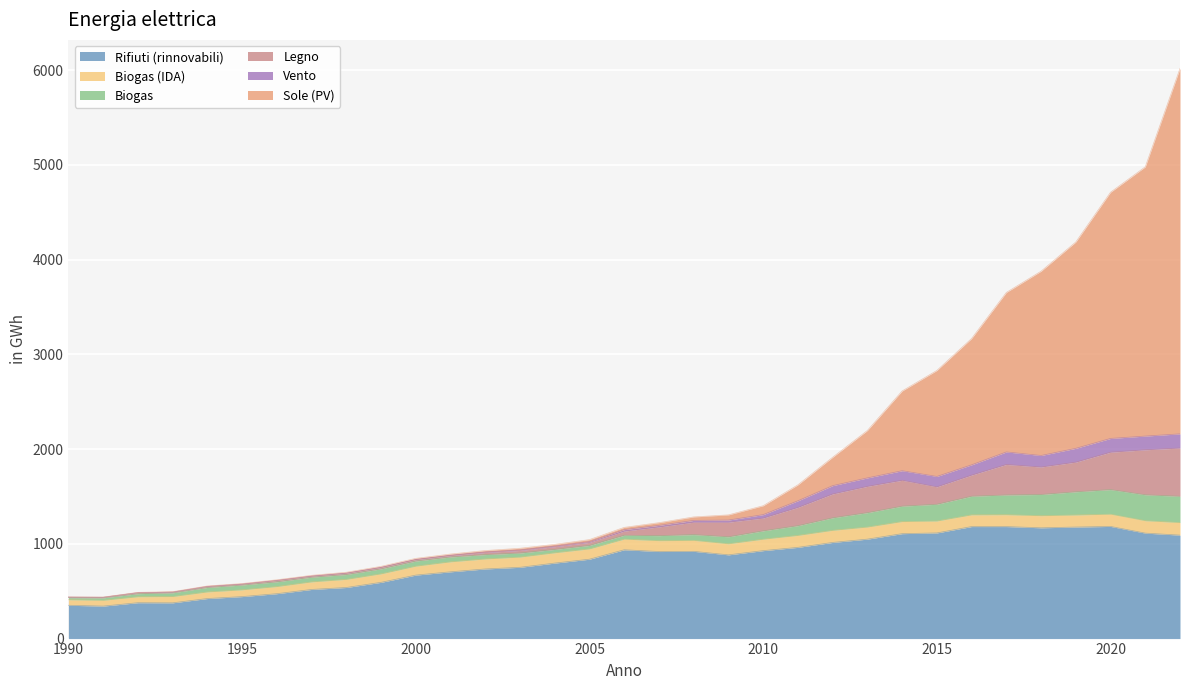

How many intersections are there between Biogas and Sole (PV)?

1